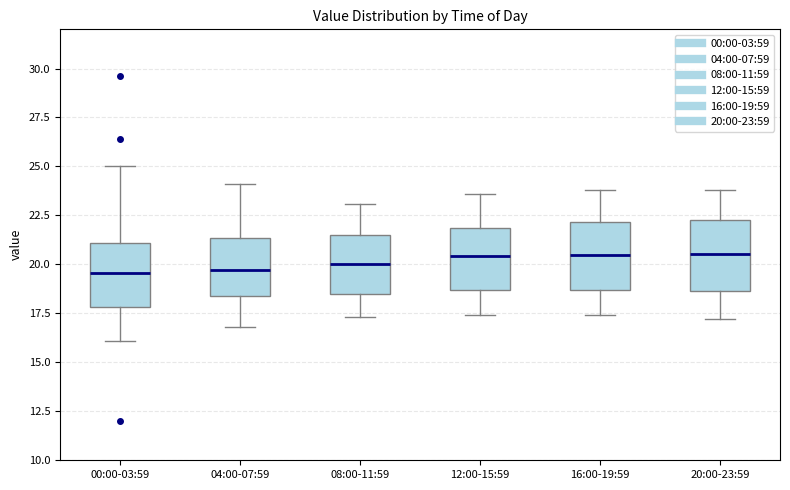

Reading left to right, transcribe this box plot: for each box, give where its median line is, the range the box spans, and where its two whiskers end, as read against the y-axis. The values are not printed on the chart, so give them approximately, as read against the axis.

00:00-03:59: median 19.5, box 18.0 to 21.0, whiskers 16.0 to 25.0
04:00-07:59: median 19.5, box 18.5 to 21.5, whiskers 17.0 to 24.0
08:00-11:59: median 20.0, box 18.5 to 21.5, whiskers 17.5 to 23.0
12:00-15:59: median 20.5, box 18.5 to 22.0, whiskers 17.5 to 23.5
16:00-19:59: median 20.5, box 18.5 to 22.0, whiskers 17.5 to 24.0
20:00-23:59: median 20.5, box 18.5 to 22.5, whiskers 17.0 to 24.0